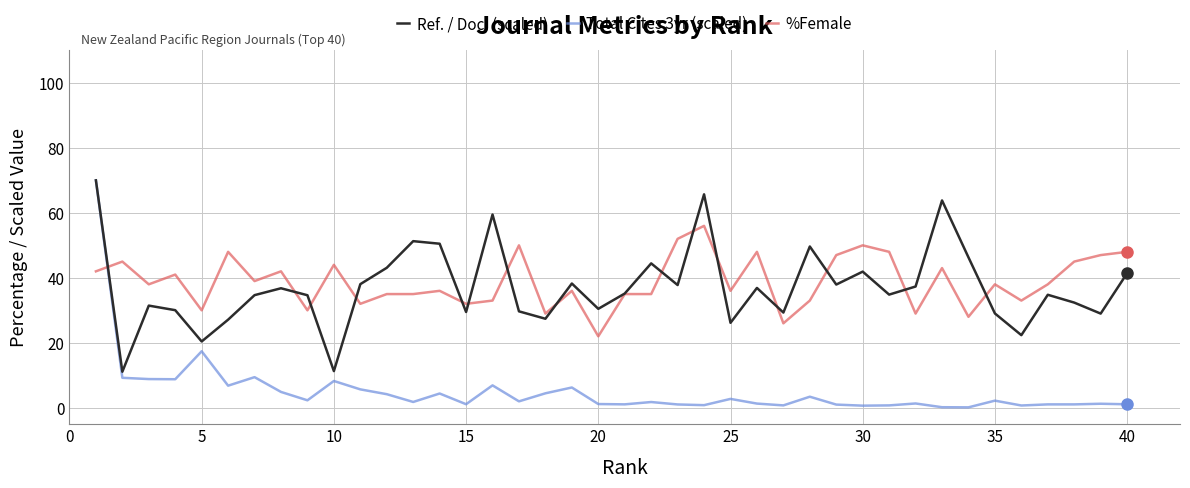

What is the maximum value shown in the chart?

70.0